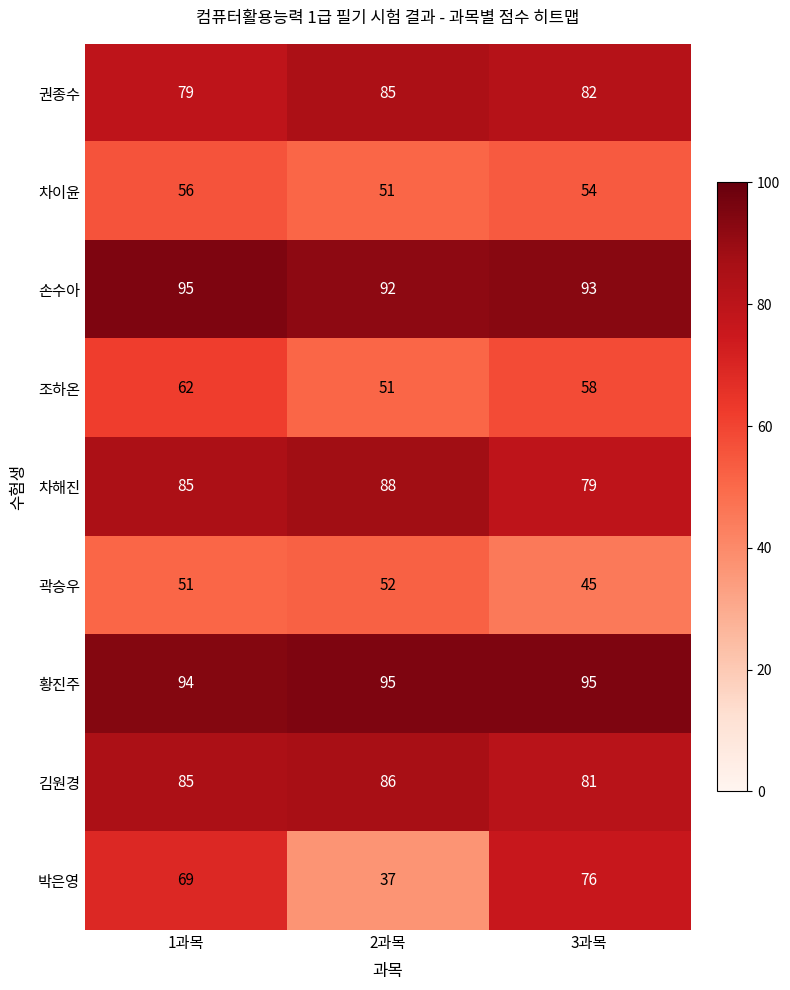

Which series has the widest spread of values?

박은영